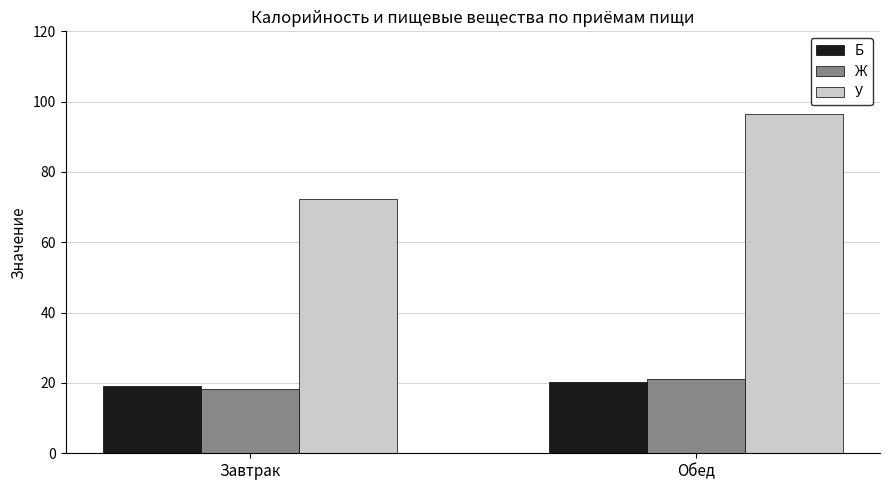

What is the sum of all У values?

168.6